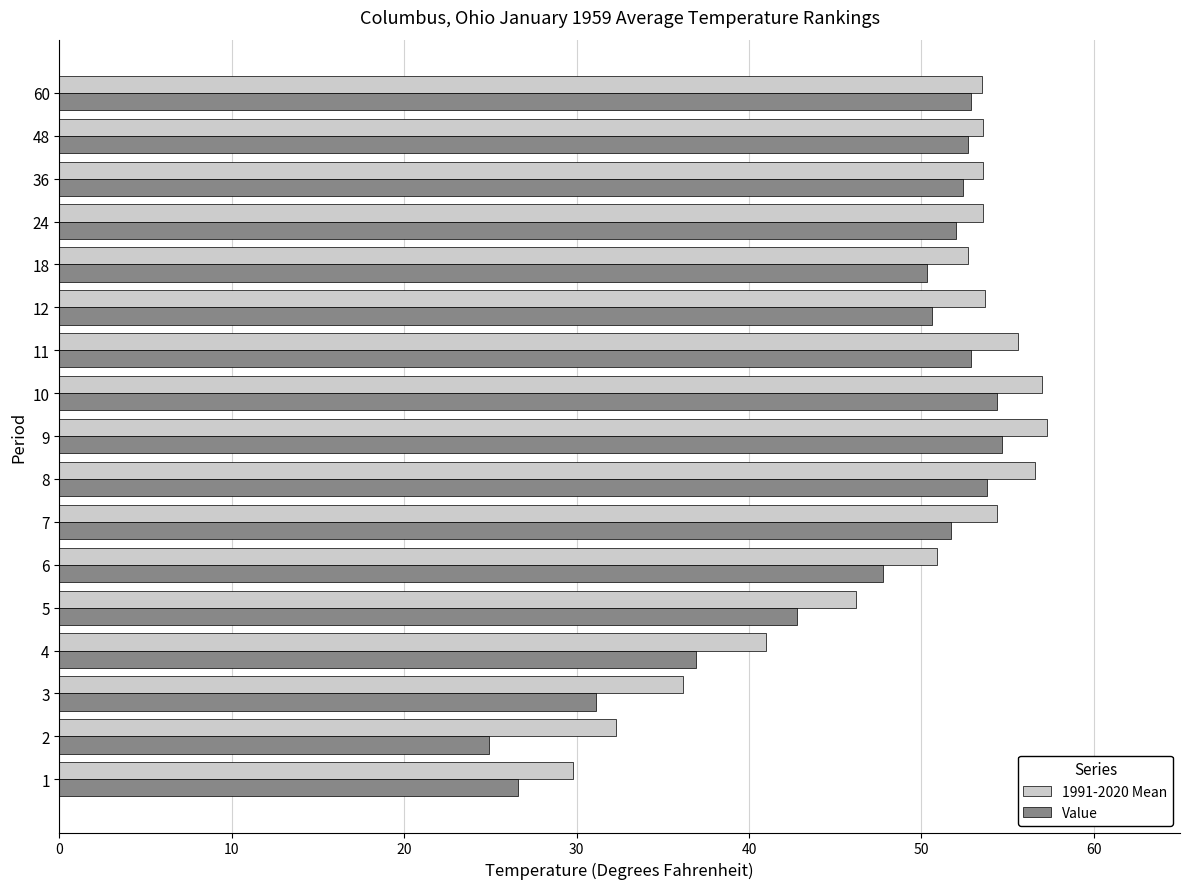

What is the maximum value shown in the chart?

57.3